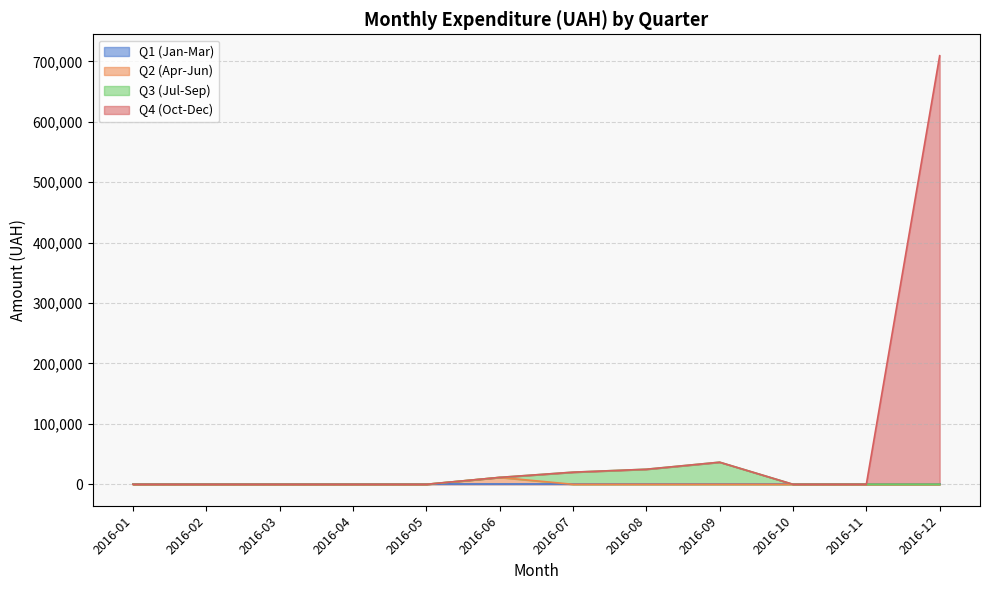

At which label is Q4 (Oct-Dec) closest to 354630?

2016-09